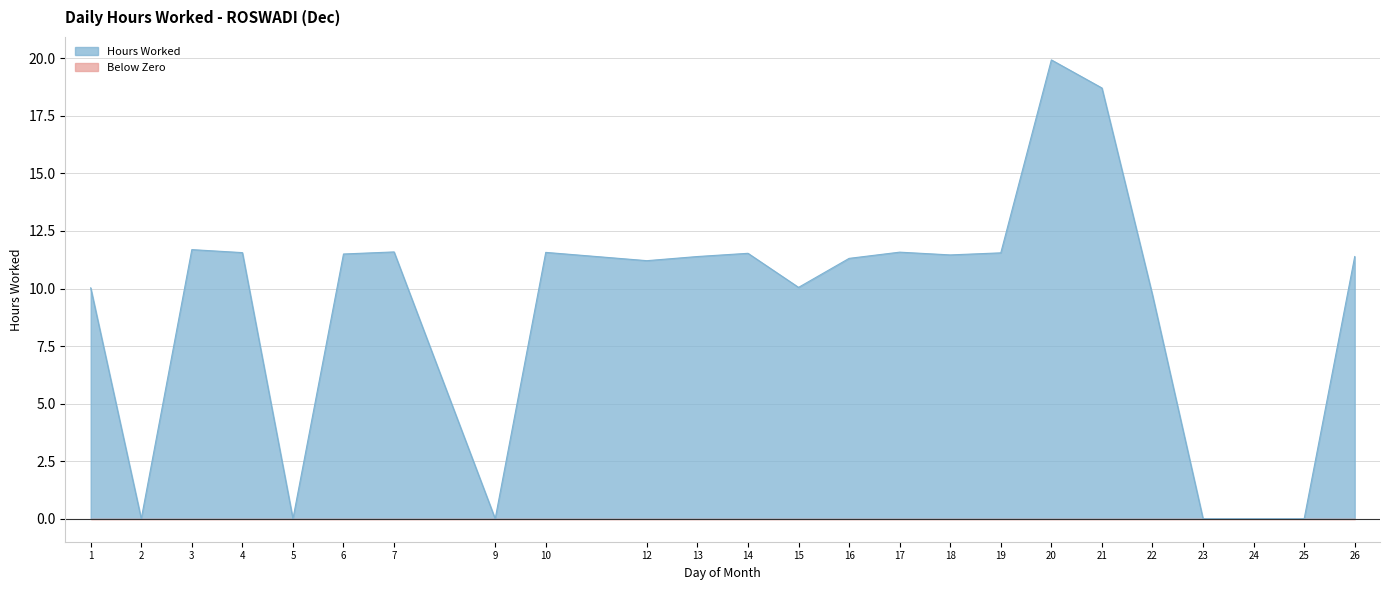

Is it true that the value at 16 is 15.1?

False